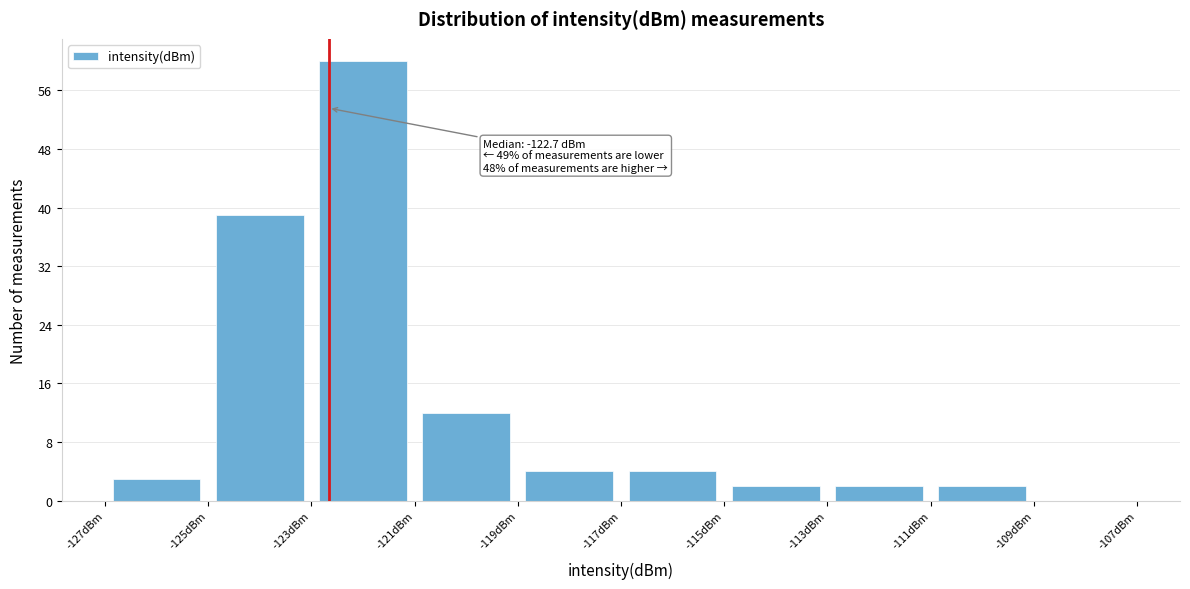

Which range on the x-axis has the tallest bar?

-123 to -121